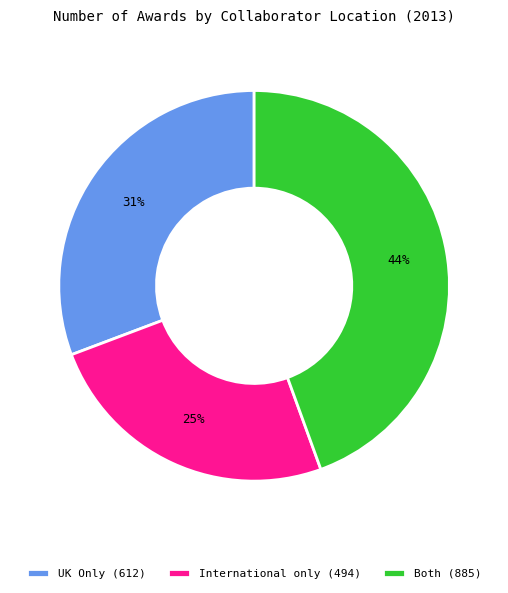

Which category has the smallest portion of the pie?

International only